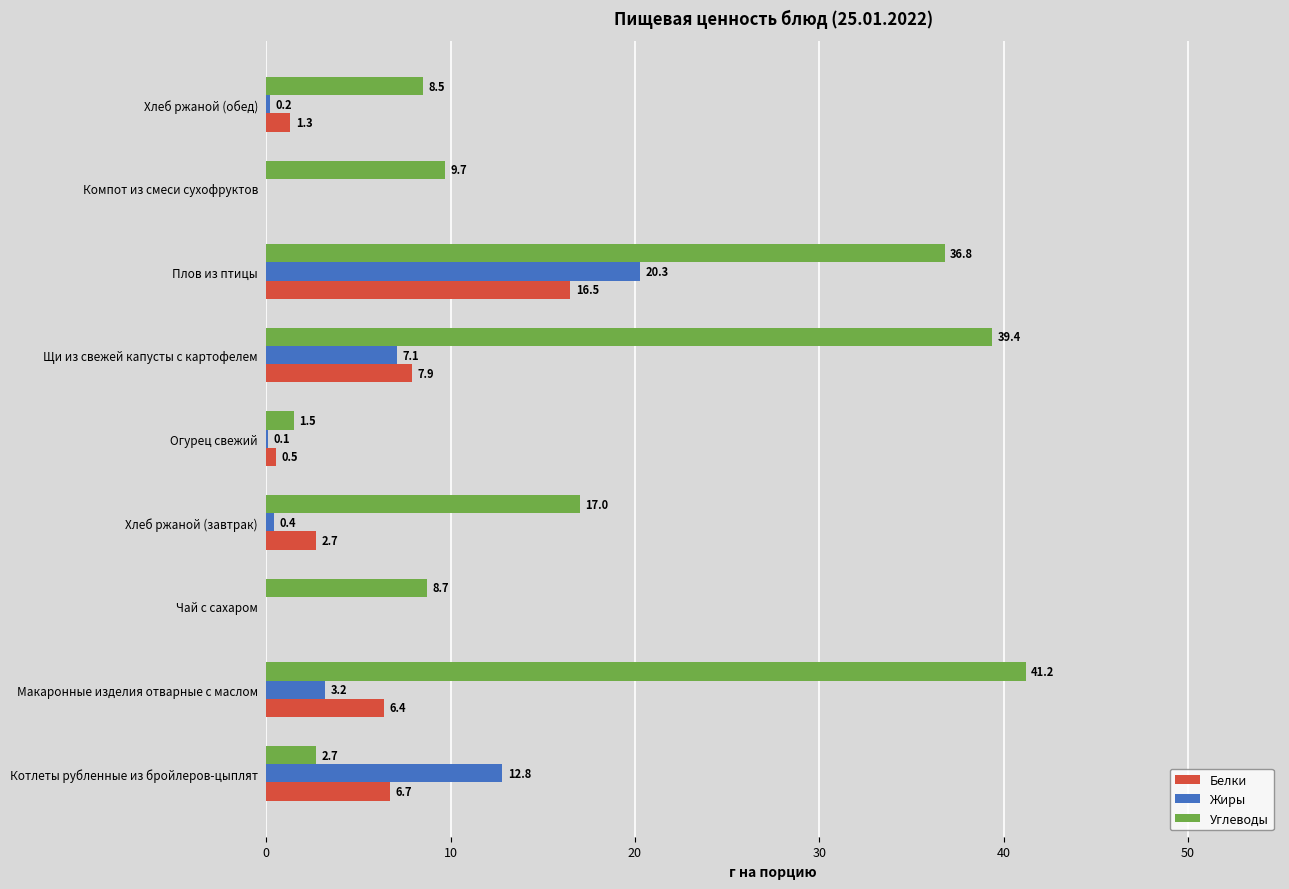

What is the sum of all Белки values?

42.0